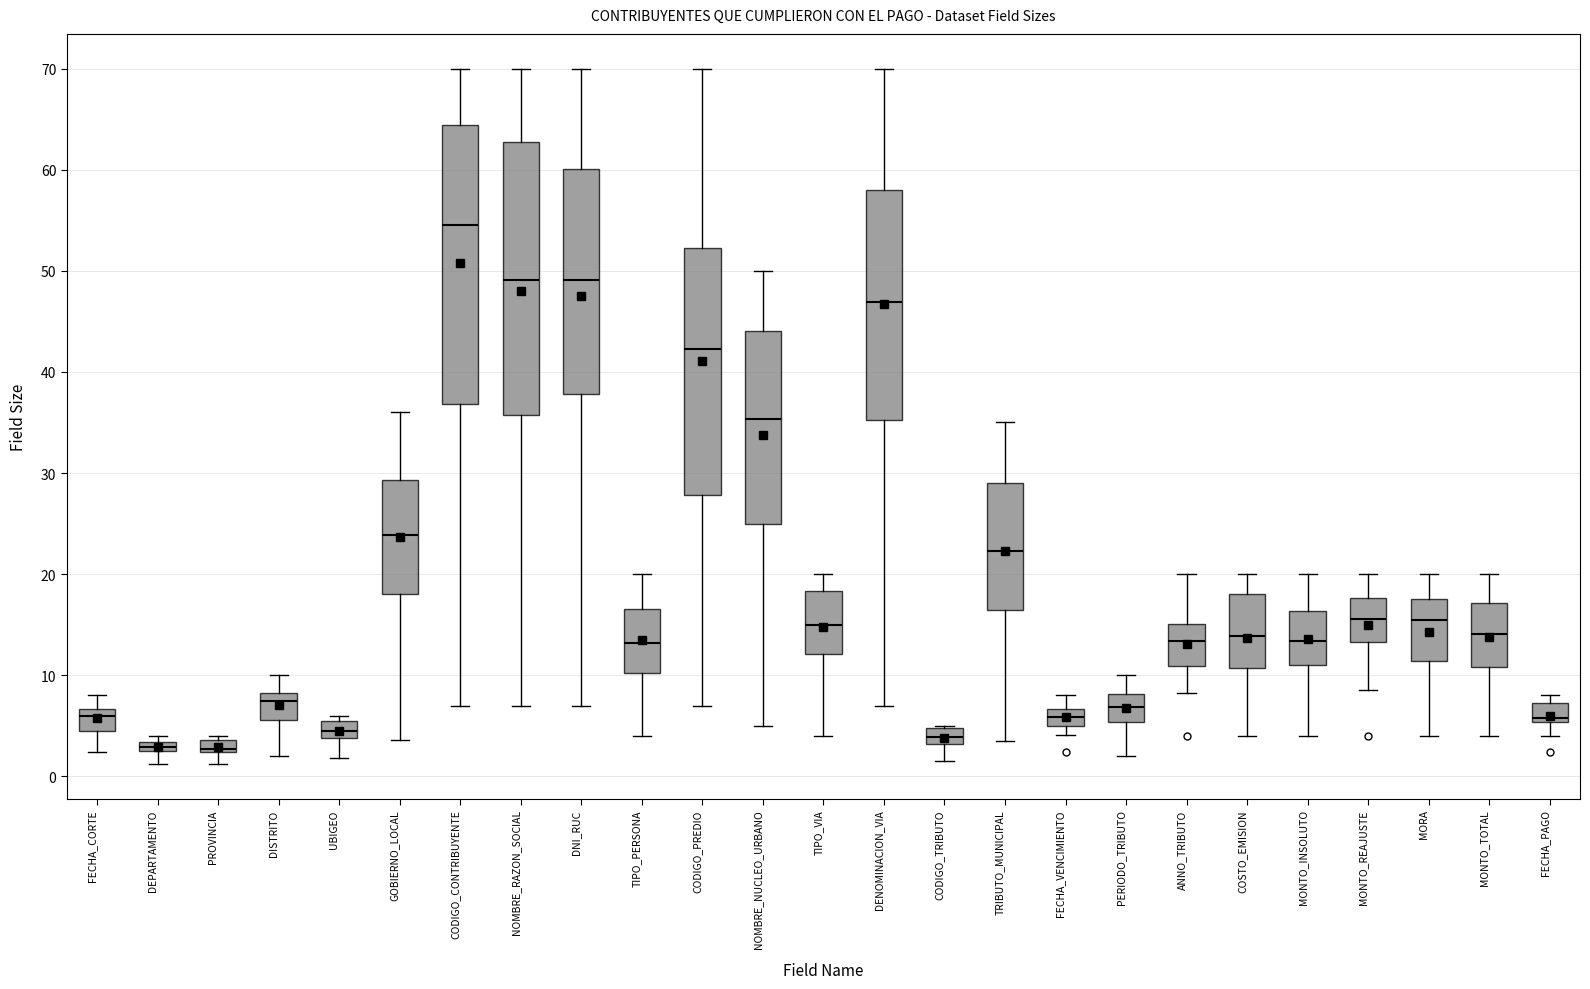

Where does the upper whisker of the box for TIPO_PERSONA end on the y-axis? The values are not printed on the chart, so give them approximately, as read against the axis.

20